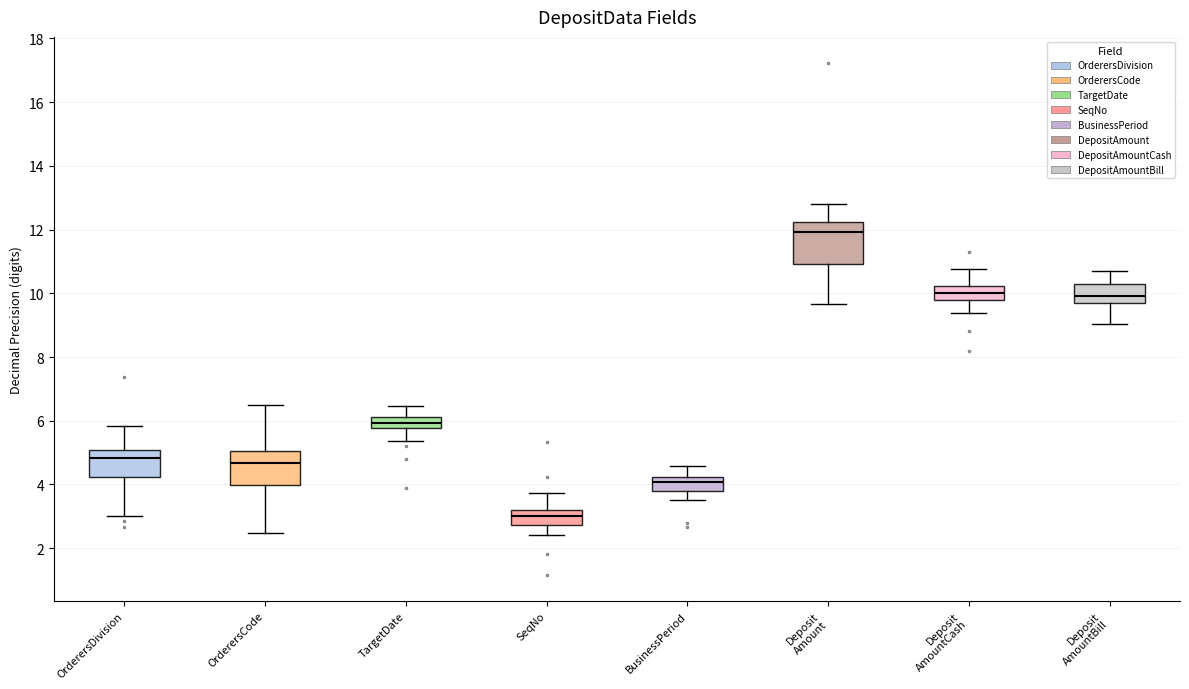

Which box's median line is the lowest?

SeqNo